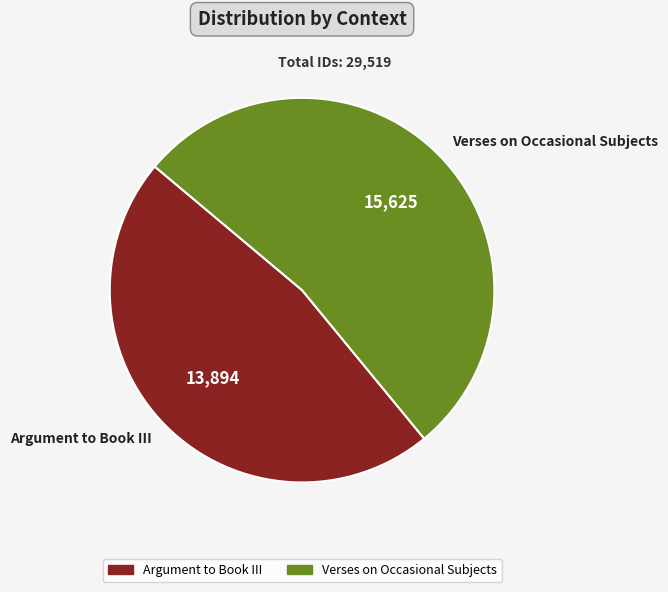

The Argument to Book III slice represents 57% of the pie. True or false?

False